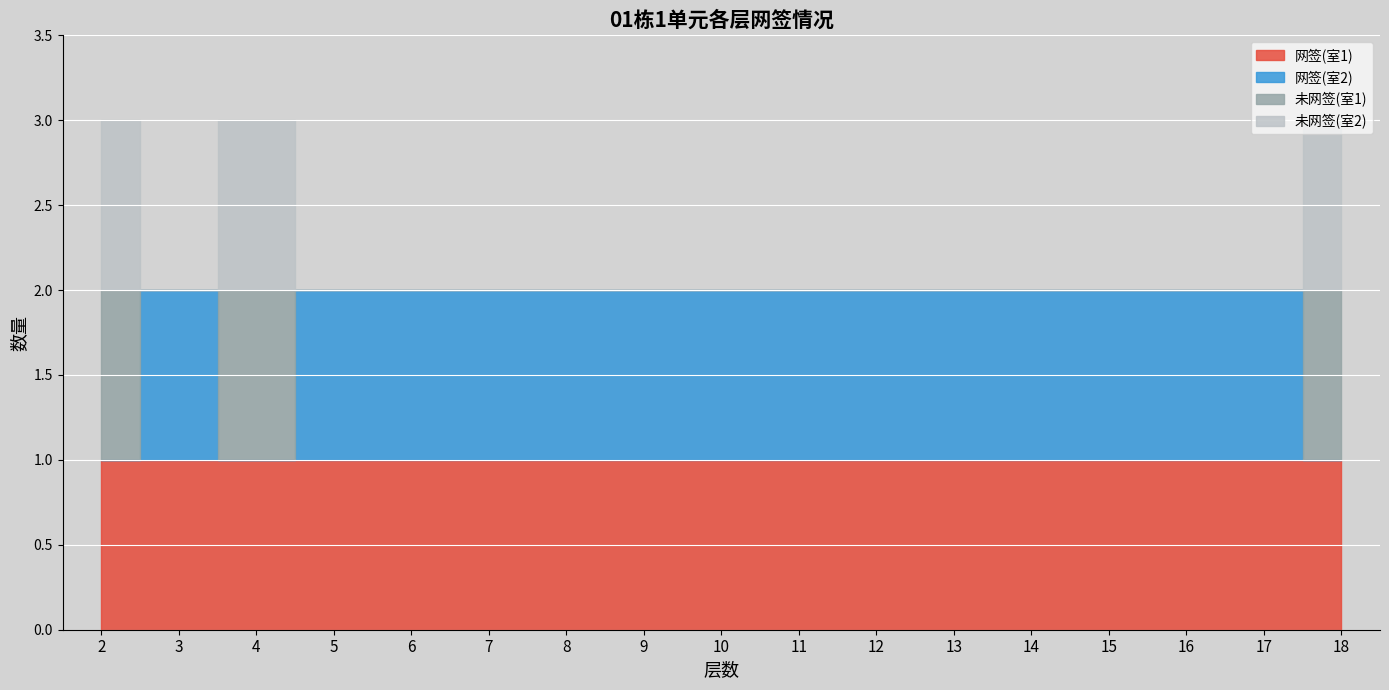

True or false: 网签(室1) has a value of 0 at 14.

False